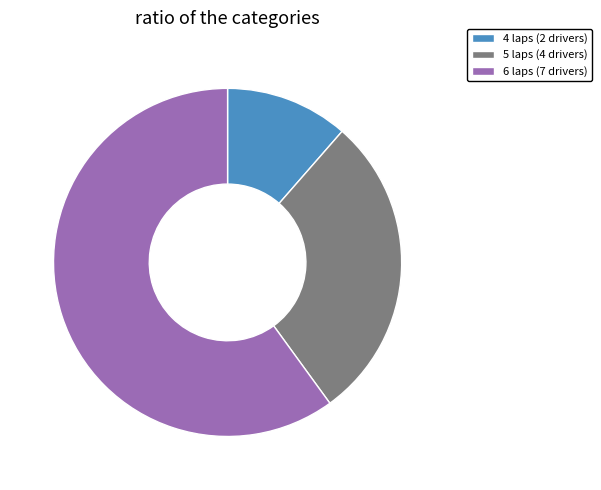

Is it true that 5 laps (4 drivers) is 40% of the pie?

False